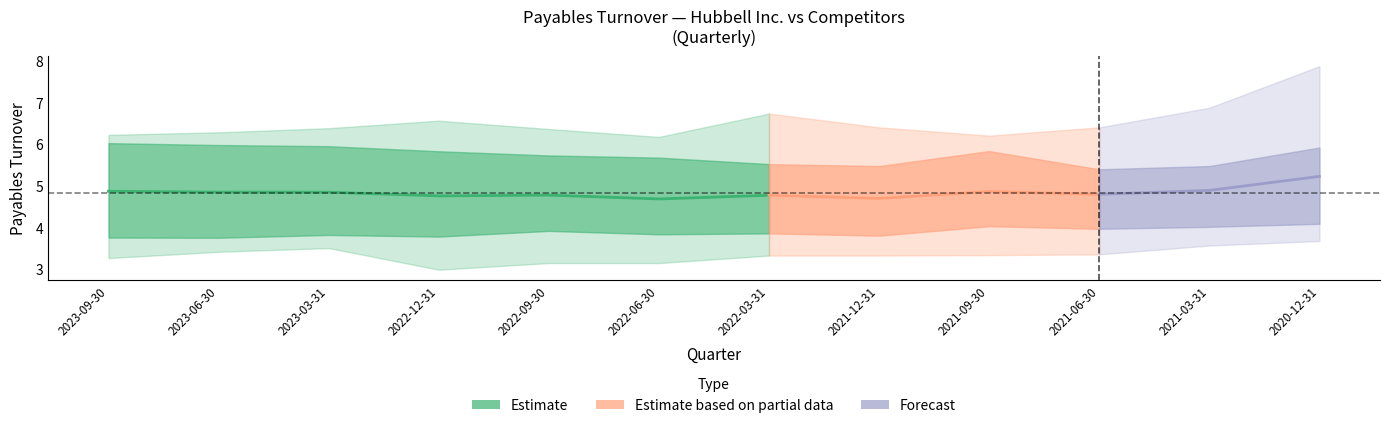

Where does the Hubbell Inc. series first go above 6?

2023-09-30